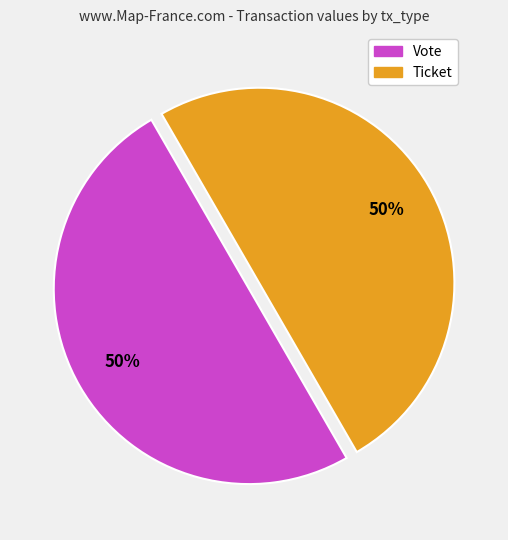

To the nearest percent, what is the average slice percentage?

50%